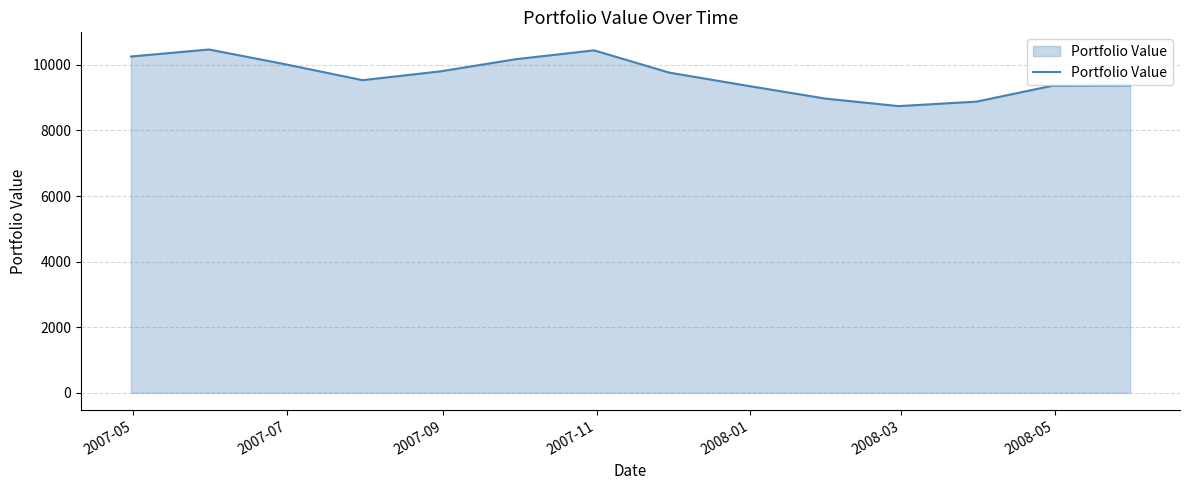

Count the number of values greater than 9763.

7